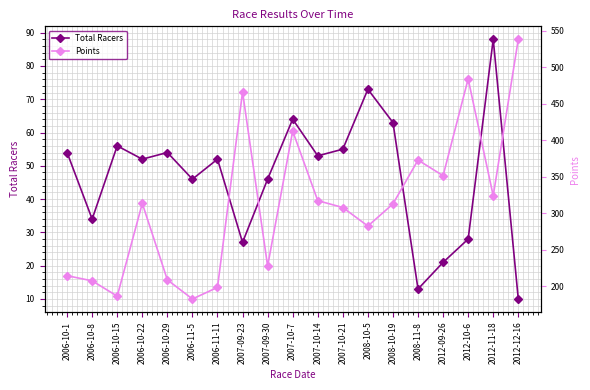

Reading left to right, extract all data points from this chart.

Total Racers: 54.0	34.0	56.0	52.0	54.0	46.0	52.0	27.0	46.0	64.0	53.0	55.0	73.0	63.0	13.0	21.0	28.0	88.0	10.0
Points: 214.7	207.6	186.7	313.6	209.0	182.8	198.7	466.1	227.8	412.5	317.4	308.0	282.6	312.9	372.9	351.5	483.9	324.0	538.1